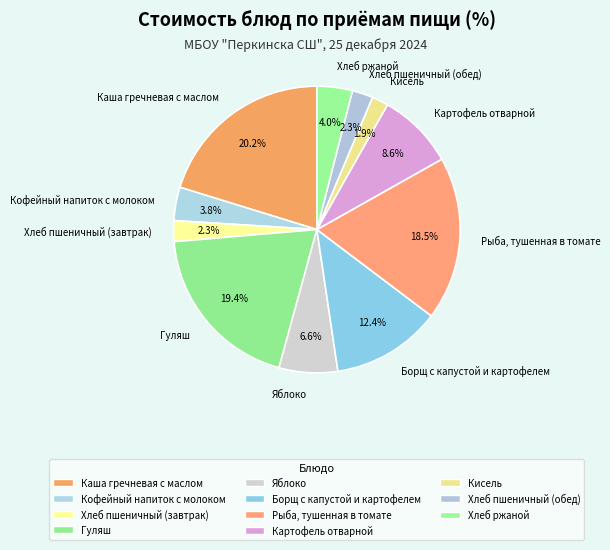

The Гуляш slice represents 13% of the pie. True or false?

False